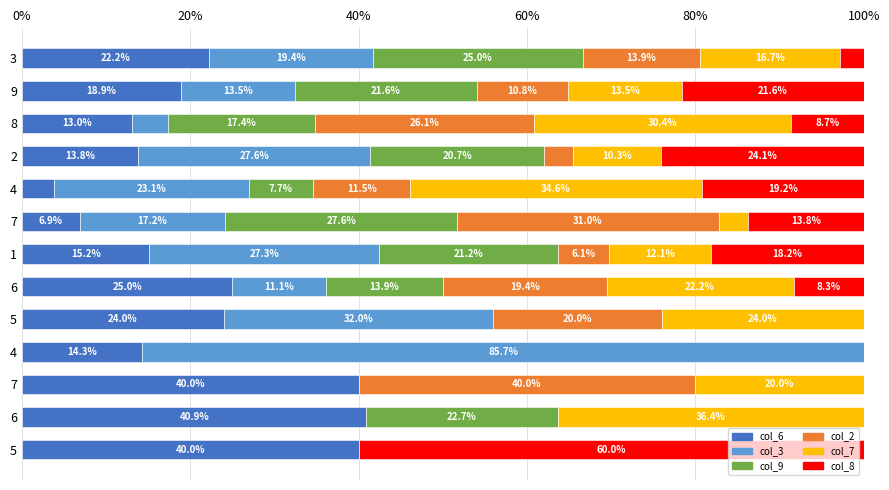

How many data points does each series have?

13